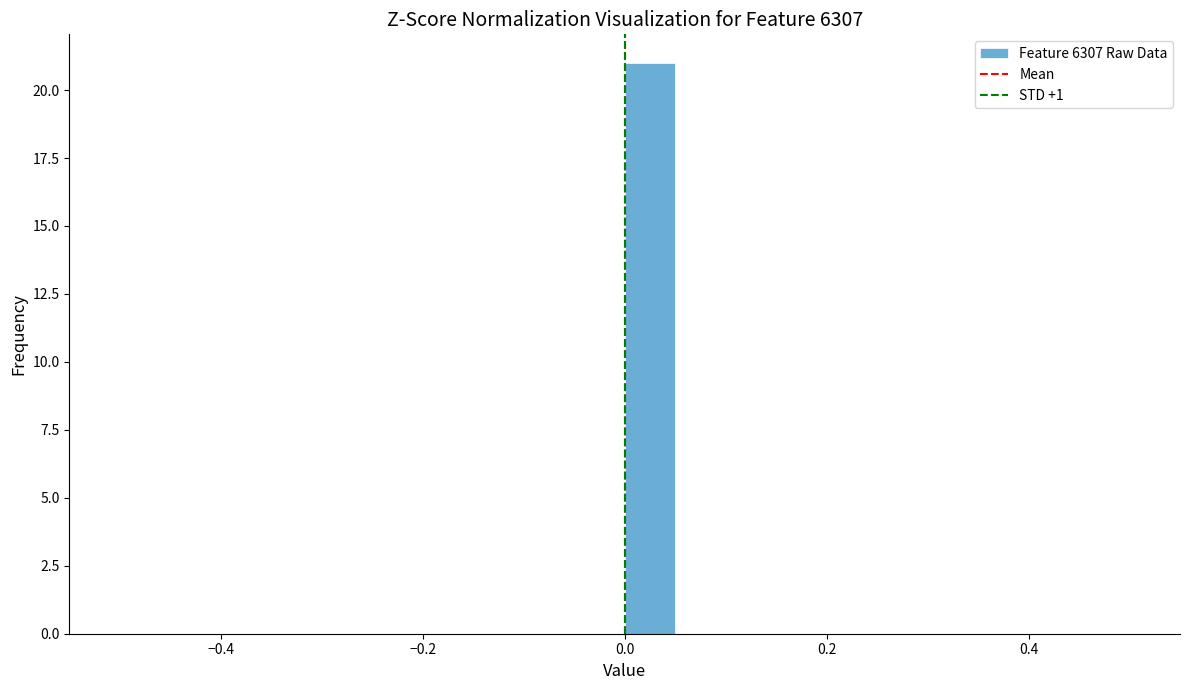

Read against the x-axis, roughly where is the centre of the tallest bar?

0.02